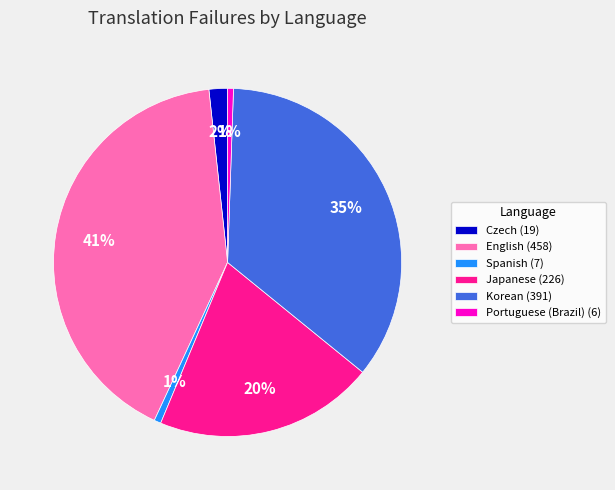

How many slices are in this pie chart?

6